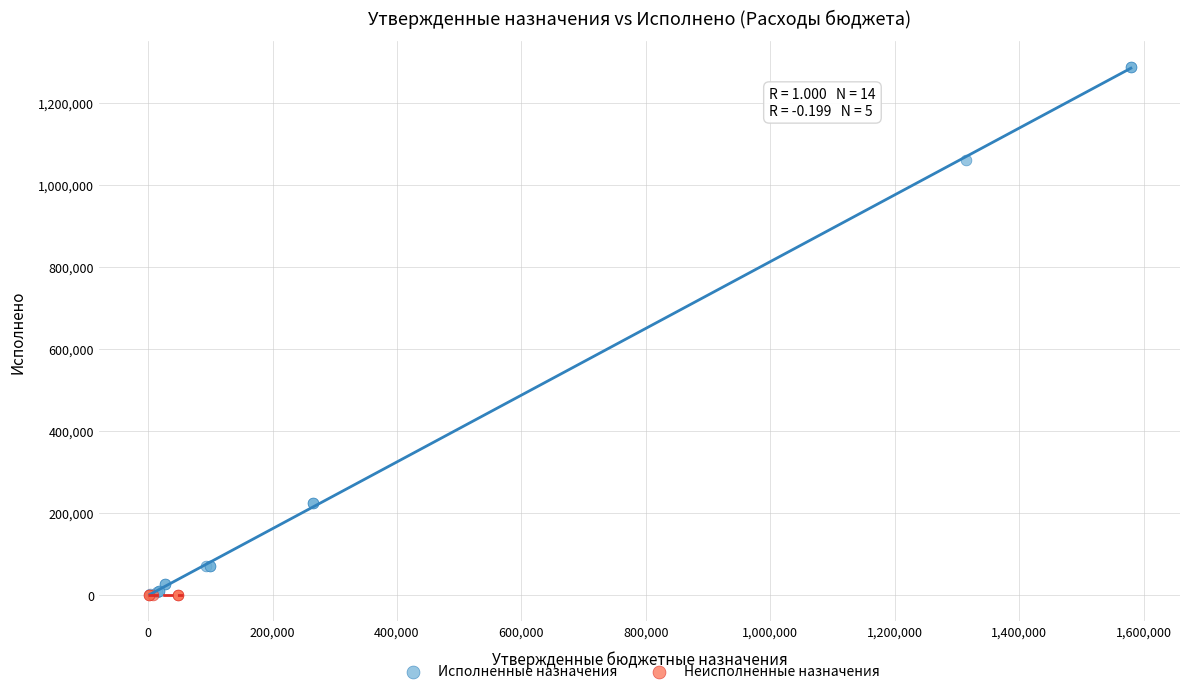

Which series reaches the maximum Y coordinate?

Исполненные назначения